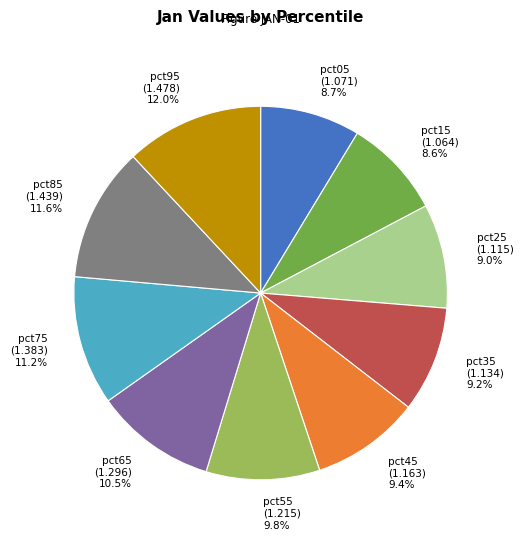

What percentage is the pct15 slice, to the nearest percent?

9%